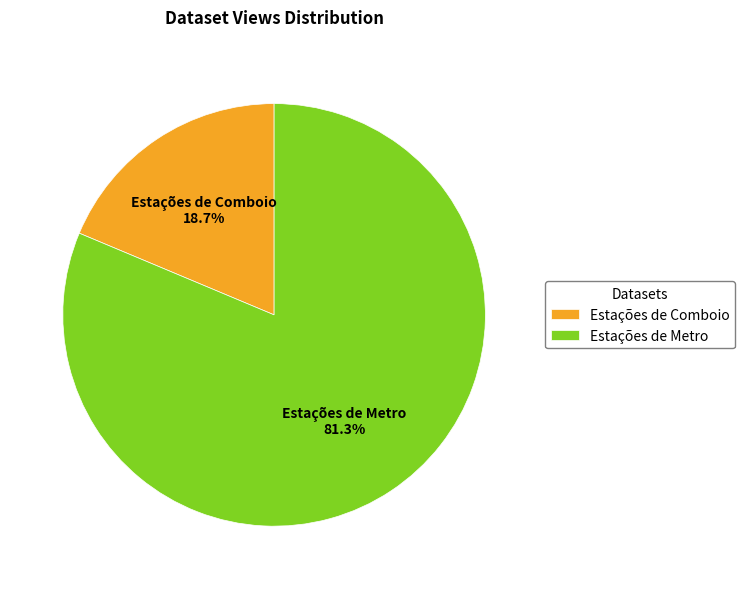

Which slice is the smallest?

Estações de Comboio